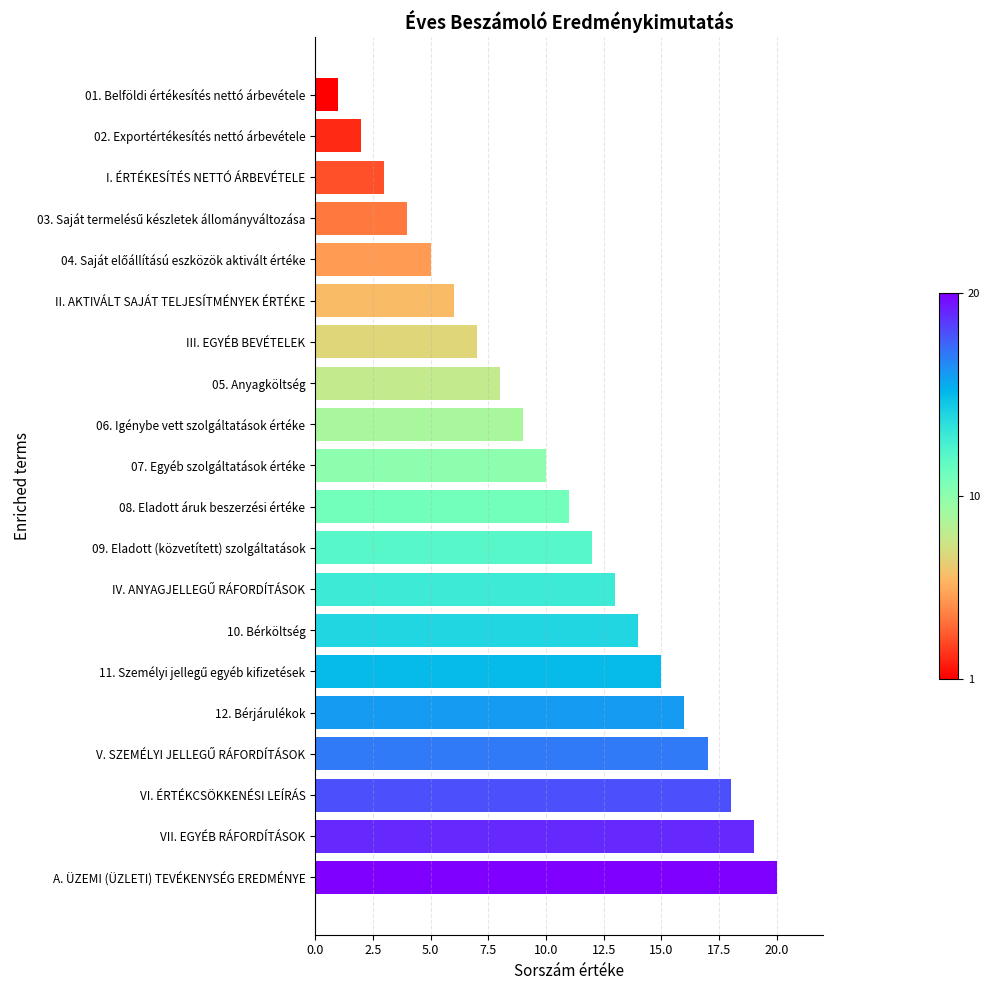

True or false: the data shows 3 at I. ÉRTÉKESÍTÉS NETTÓ ÁRBEVÉTELE.

True